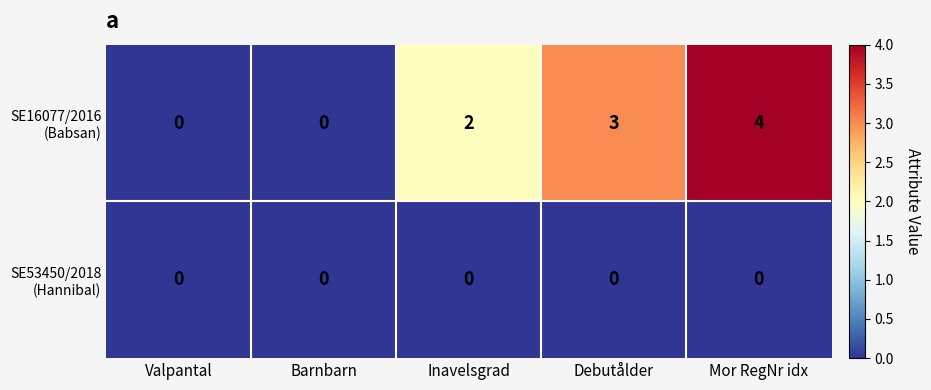

What is the maximum value shown in the chart?

4